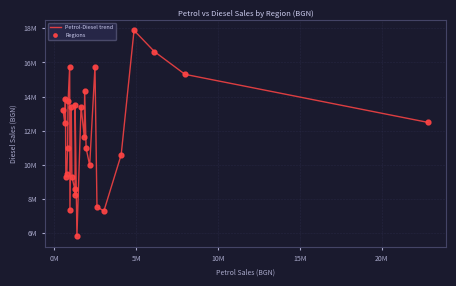

Does the chart have visible grid lines?

Yes